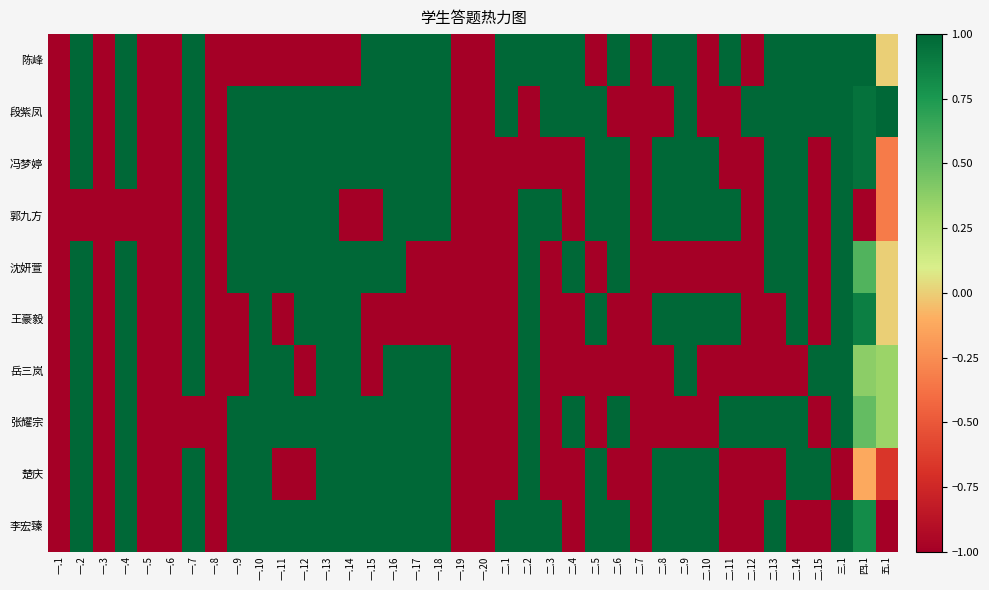

Count the number of categories in the chart.

38